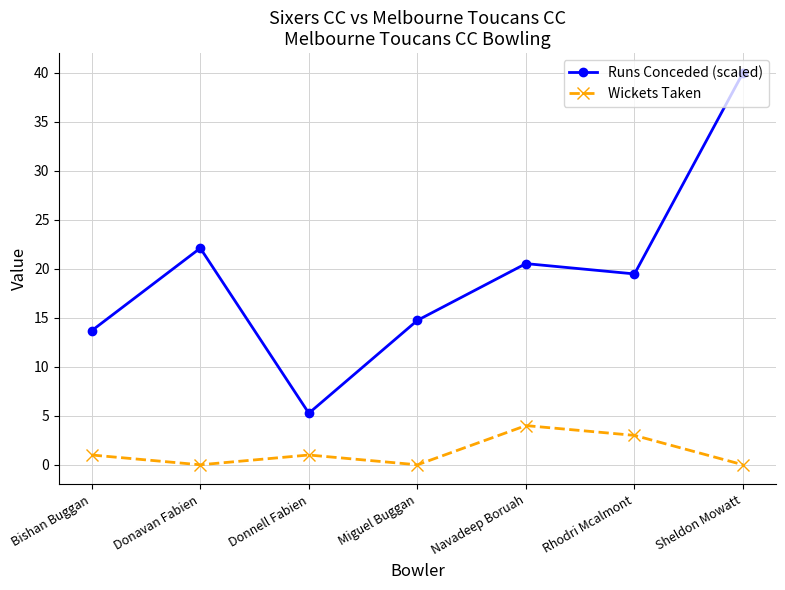

What is the label of the 2nd point from the left?

Donavan Fabien